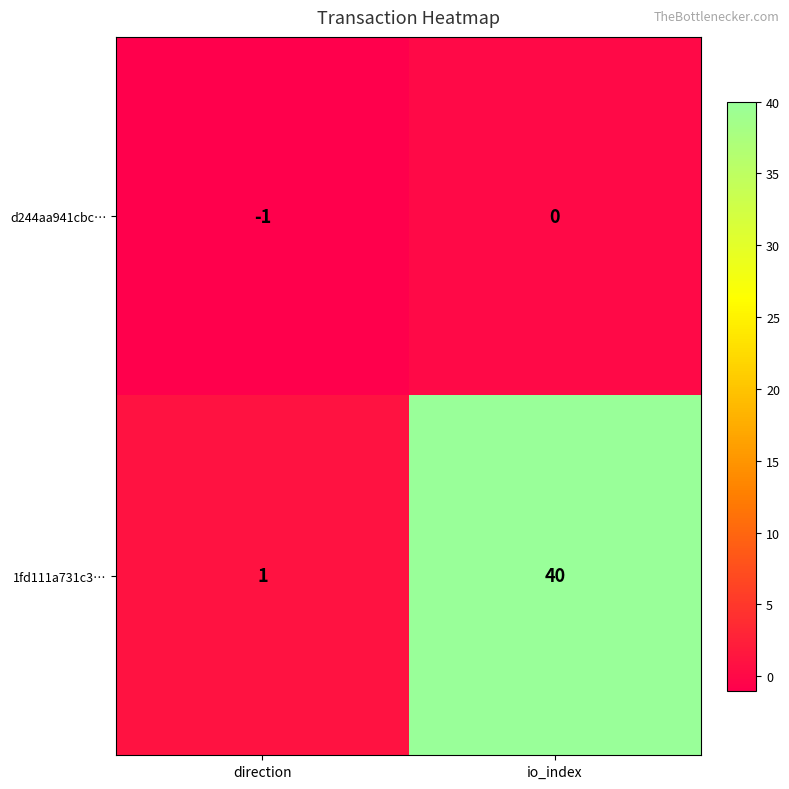

Which series has the largest total across all categories?

1fd111a731c3…